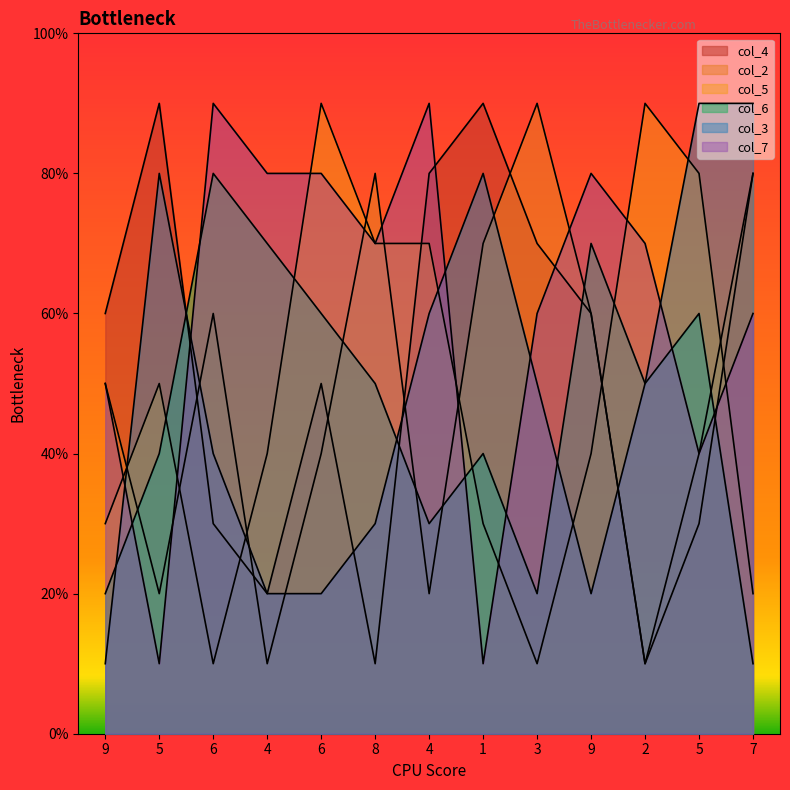

The col_2 series shows 2 at 9. True or false?

False